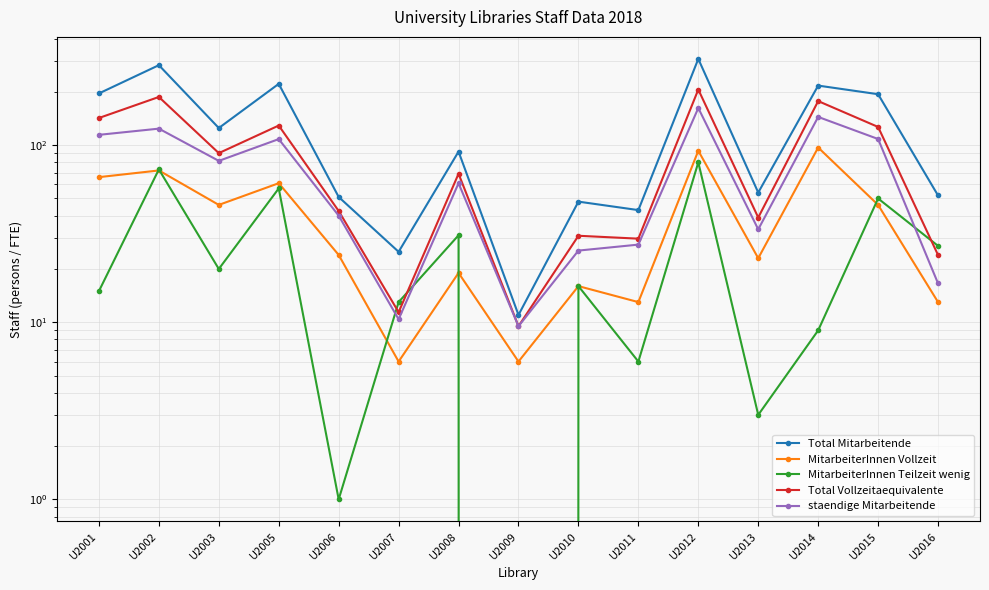

Where do MitarbeiterInnen Teilzeit wenig and staendige Mitarbeitende first cross each other?

U2006 and U2007